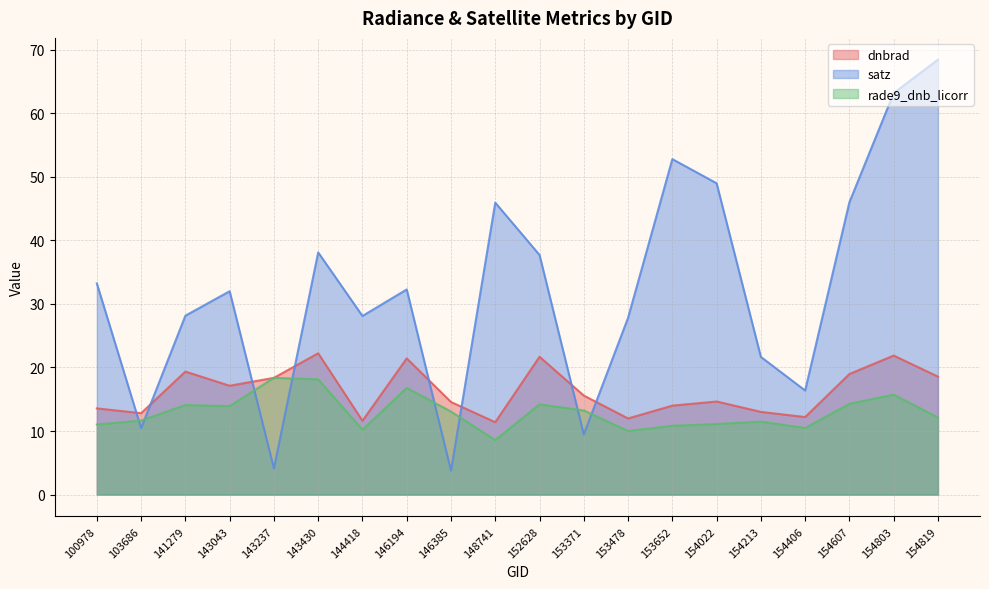

How many interior local peaks does the satz series have?

5